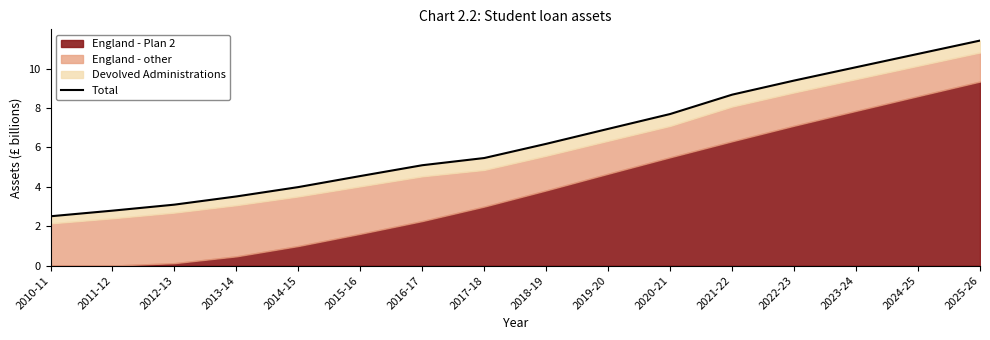

Approximately how many times larger is the value at 2016-17 compared to 2018-19?

0.8